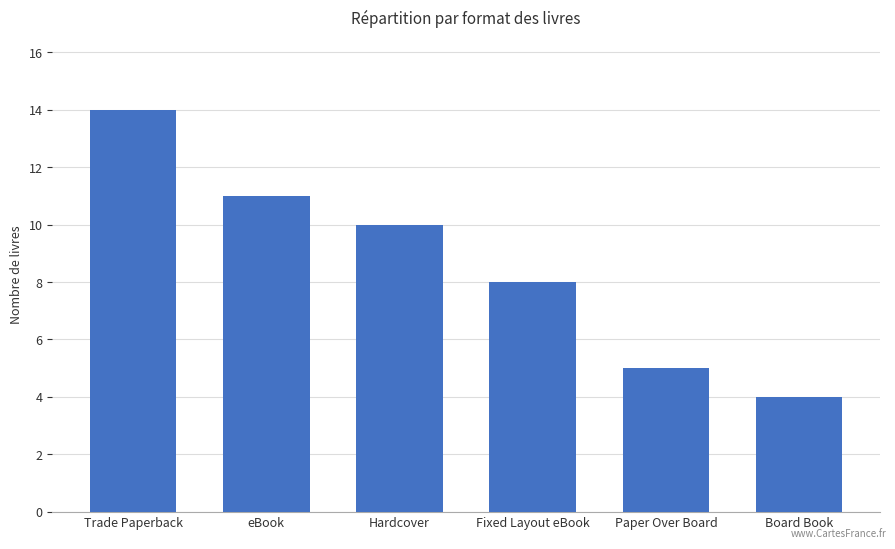

What is the difference between the second highest and minimum values?

7